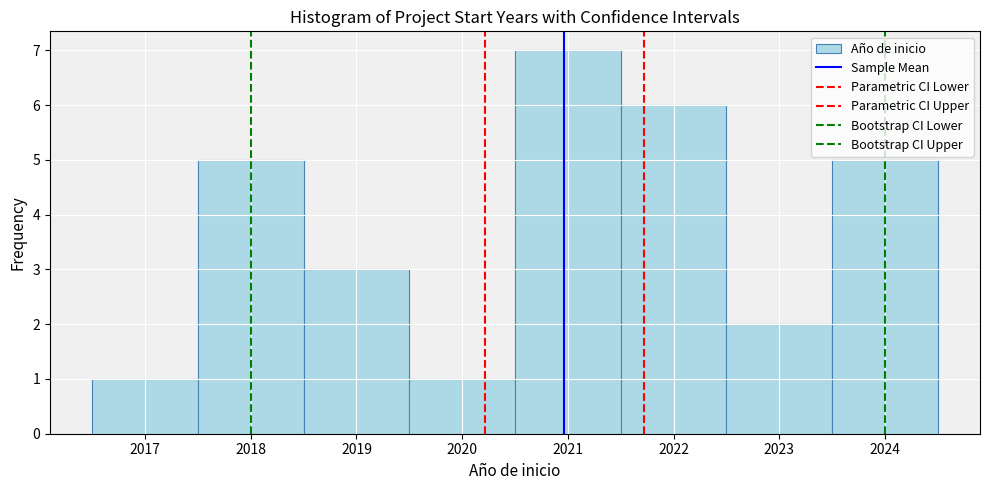

Reading left to right, list every bar in this chart as the range it spans on the x-axis followed by its height. The values are not printed on the chart, so give them approximately, as read against the axis.

2016.5 to 2017.5: 1
2017.5 to 2018.5: 5
2018.5 to 2019.5: 3
2019.5 to 2020.5: 1
2020.5 to 2021.5: 7
2021.5 to 2022.5: 6
2022.5 to 2023.5: 2
2023.5 to 2024.5: 5